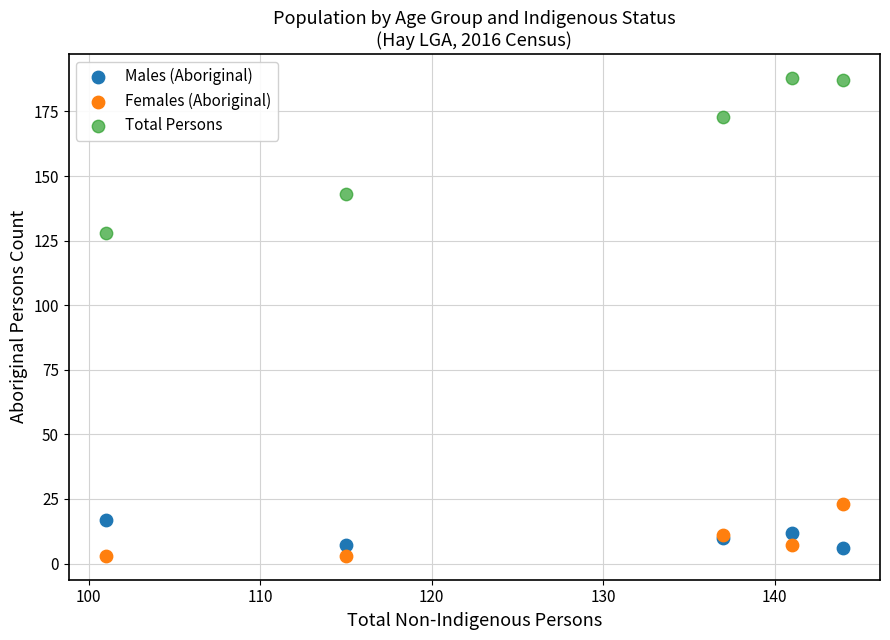

Which series contains the lowest Y value?

Females (Aboriginal)